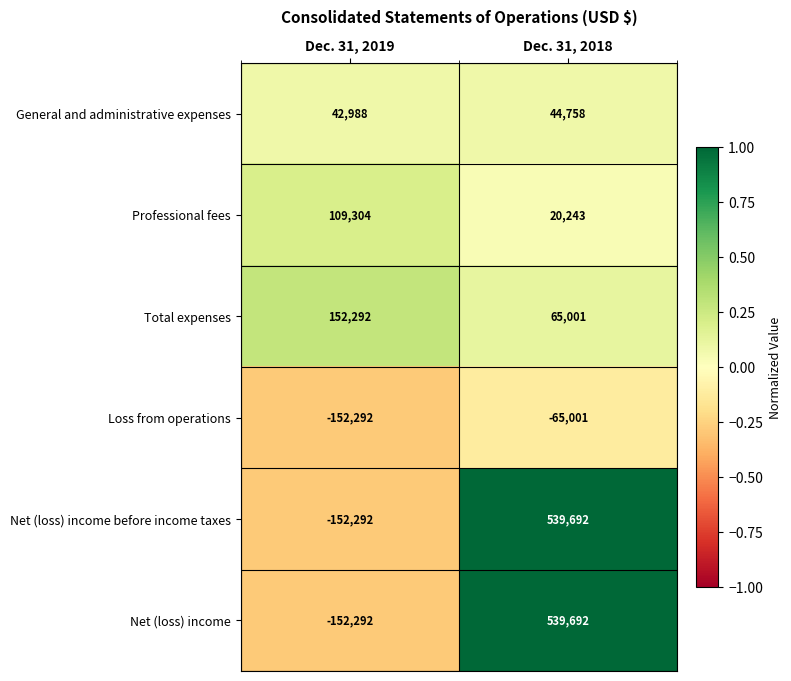

List the labels in order of Total expenses value, largest first.

Dec. 31, 2019, Dec. 31, 2018